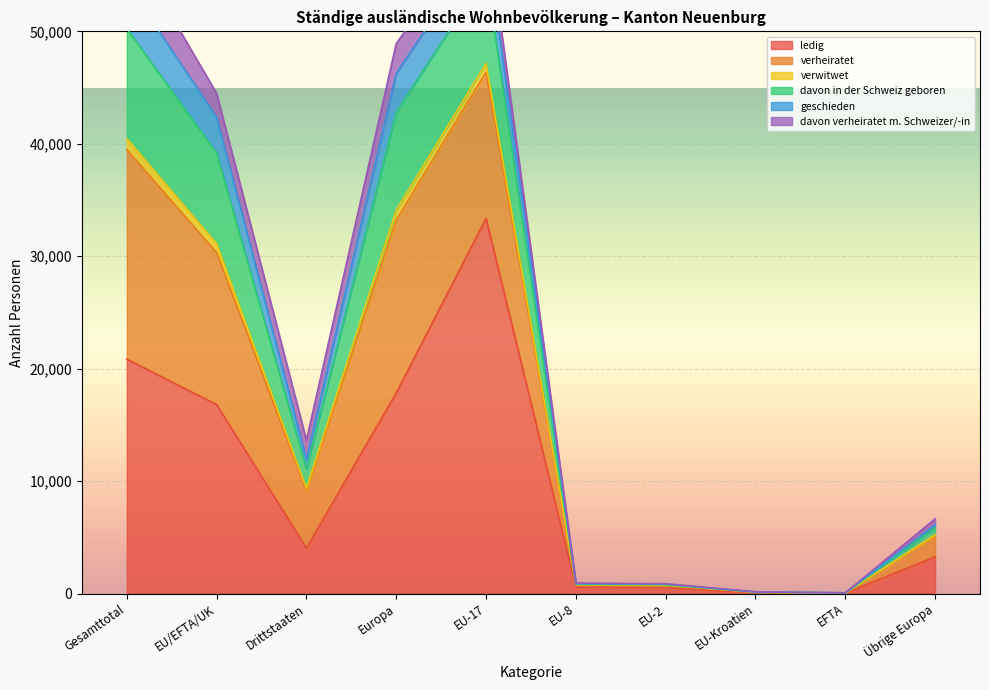

Rank the categories by ledig value from highest to lowest.

EU-17, Gesamttotal, Europa, EU/EFTA/UK, Drittstaaten, Übrige Europa, EU-8, EU-2, EU-Kroatien, EFTA